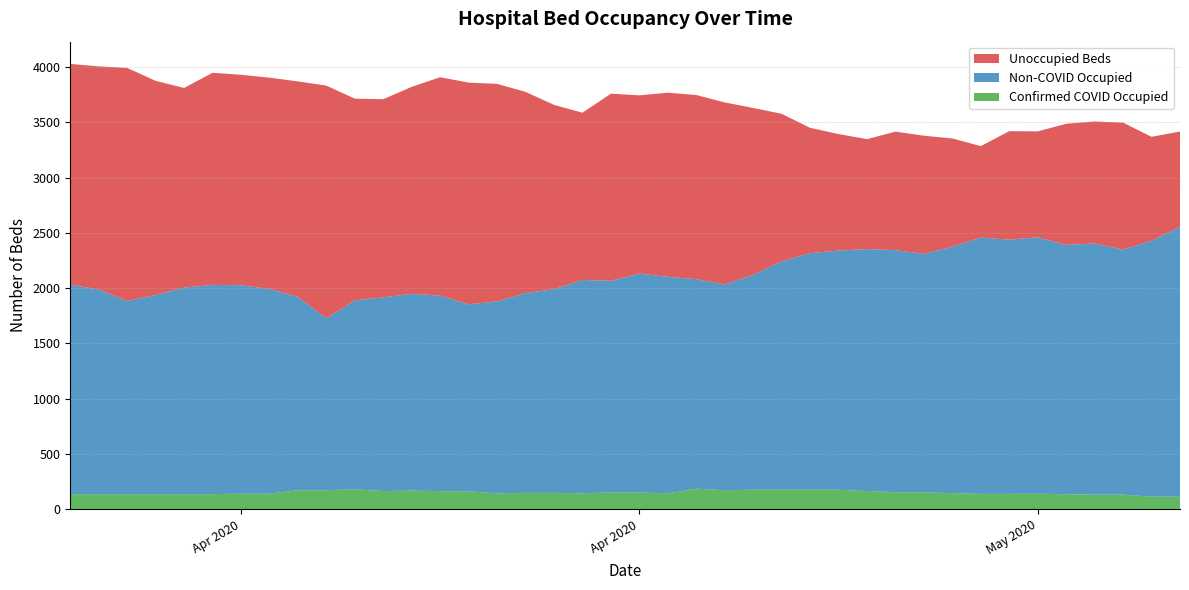

Reading left to right, list all the values displayed in this chart.

Unoccupied Beds: 1996	2017	2108	1936	1805	1918	1903	1910	1948	2104	1824	1791	1872	1975	2005	1967	1819	1667	1512	1692	1612	1665	1665	1646	1508	1334	1133	1054	994	1072	1069	978	827	981	958	1095	1104	1148	940	862
Non-COVID Occupied: 1894	1851	1746	1801	1868	1892	1885	1852	1749	1555	1708	1753	1779	1768	1691	1736	1807	1842	1930	1914	1980	1958	1895	1861	1944	2065	2139	2162	2188	2189	2156	2229	2318	2299	2318	2255	2271	2216	2314	2440
Confirmed COVID Occupied: 137	137	137	137	137	137	141	141	172	172	181	164	169	164	162	144	148	148	144	152	151	144	186	172	177	177	177	177	165	154	153	146	139	139	141	136	132	132	114	114